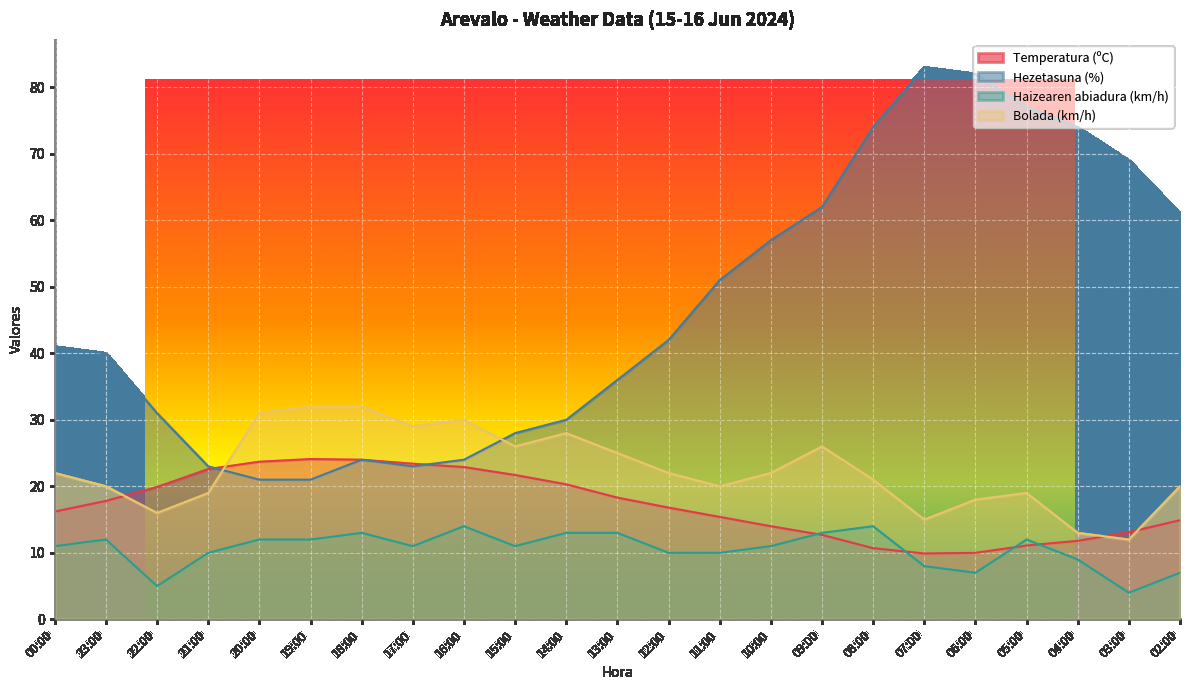

How many data points in Haizearen abiadura (km/h) are above 11?

10